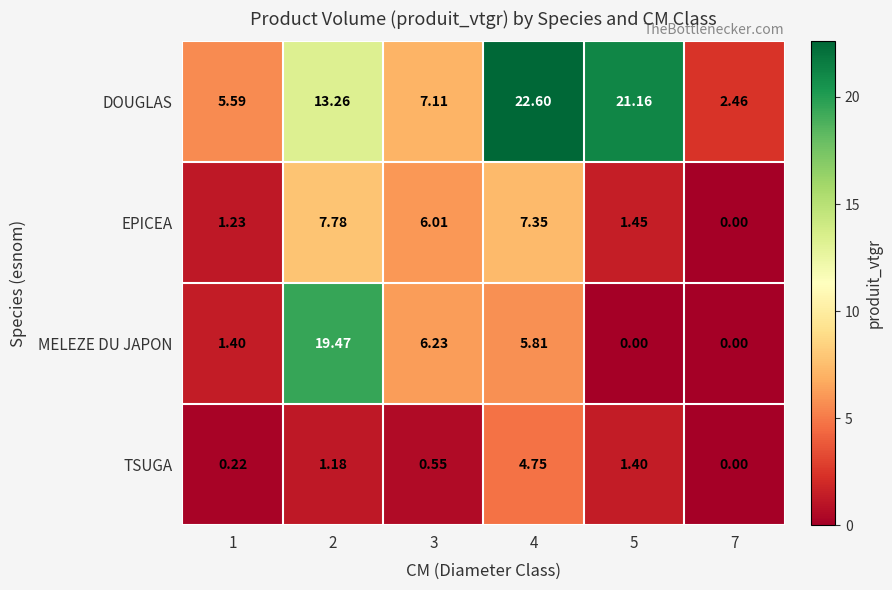

Which series has the largest total across all categories?

DOUGLAS